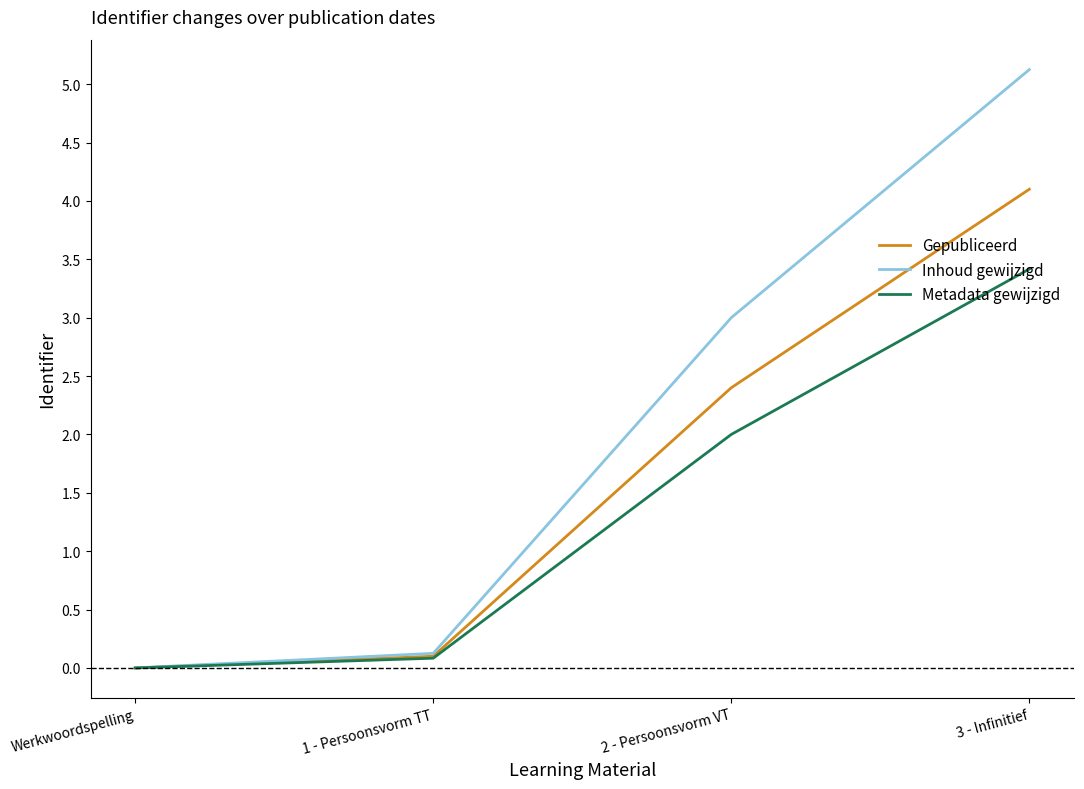

Reading left to right, extract all data points from this chart.

Gepubliceerd: 0.0	0.1	2.4	4.1
Inhoud gewijzigd: 0.0	0.1	3.0	5.1
Metadata gewijzigd: 0.0	0.1	2.0	3.4